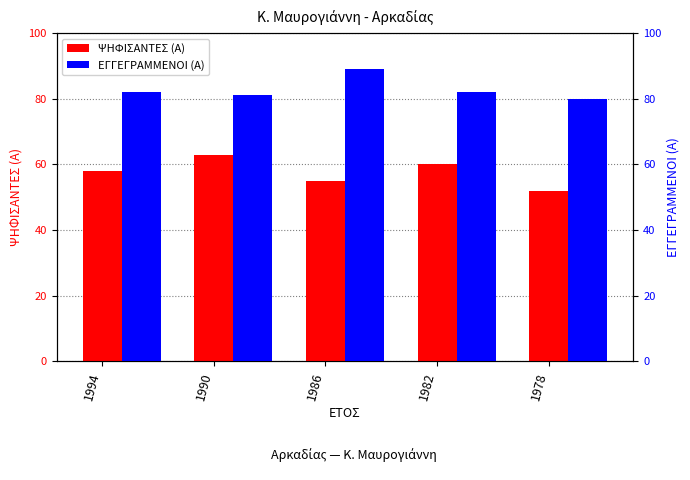

List the series in order of their peak value, lowest first.

ΨΗΦΙΣΑΝΤΕΣ (Α), ΕΓΓΕΓΡΑΜΜΕΝΟΙ (Α)